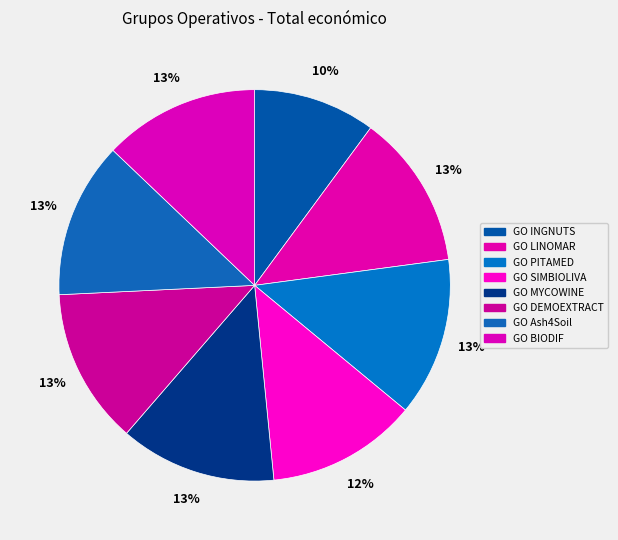

How many slices are in this pie chart?

8